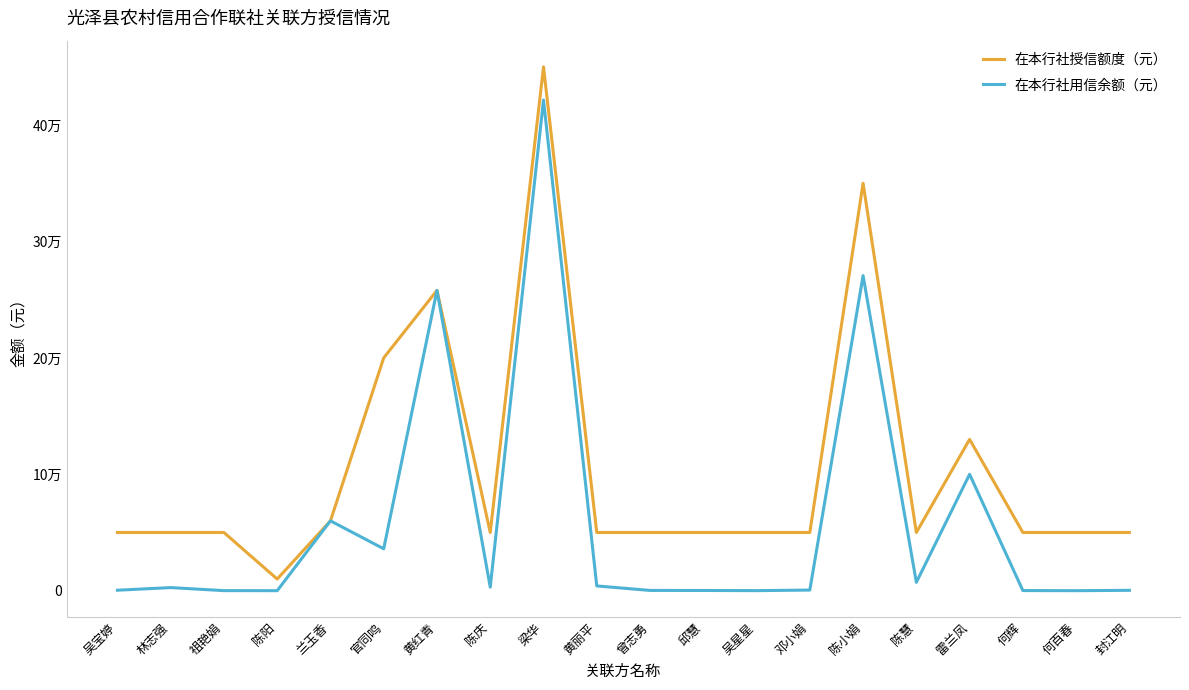

Between 陈阳 and 封江明, which is larger?

封江明